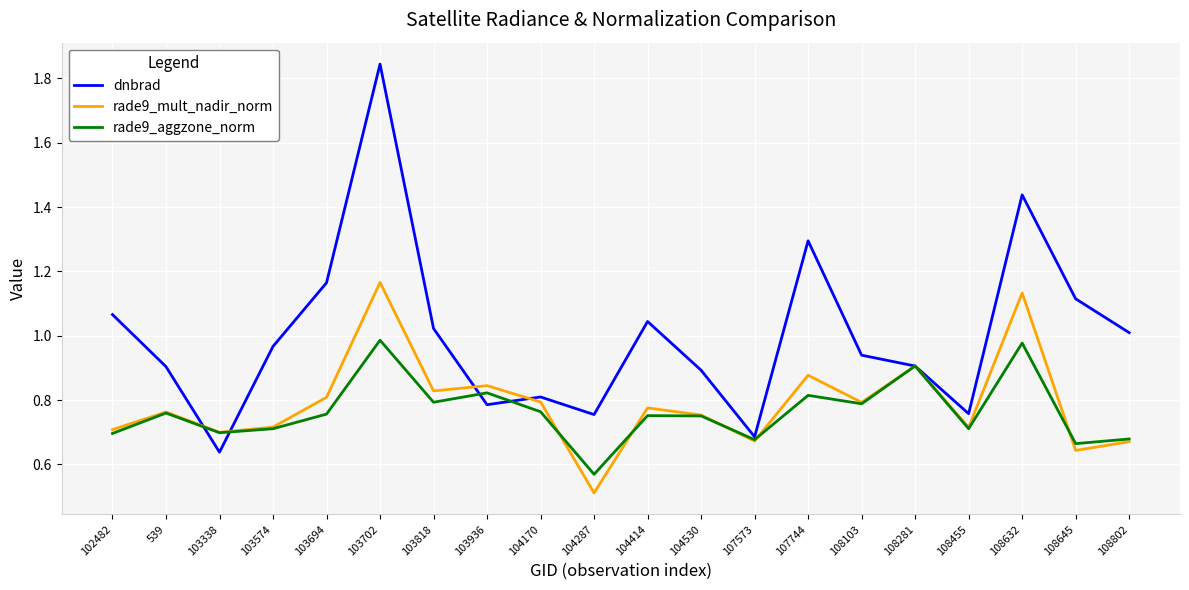

Rank the series by their maximum value, from highest to lowest.

dnbrad, rade9_mult_nadir_norm, rade9_aggzone_norm